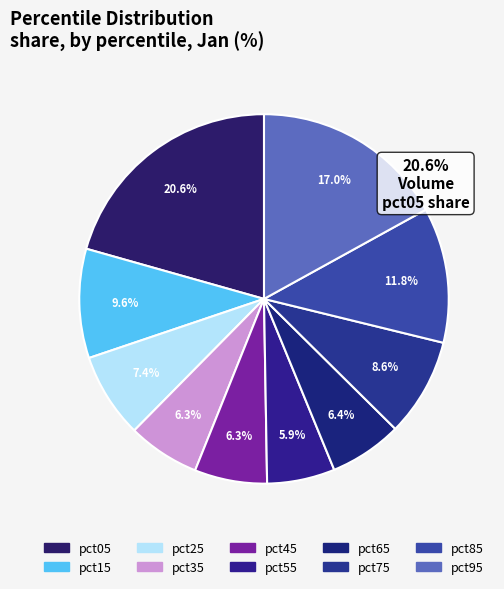

How many slices are in this pie chart?

10